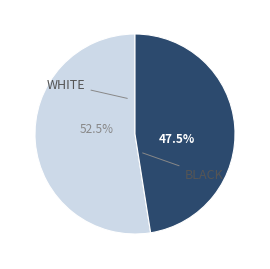

How many segments does this pie chart have?

2